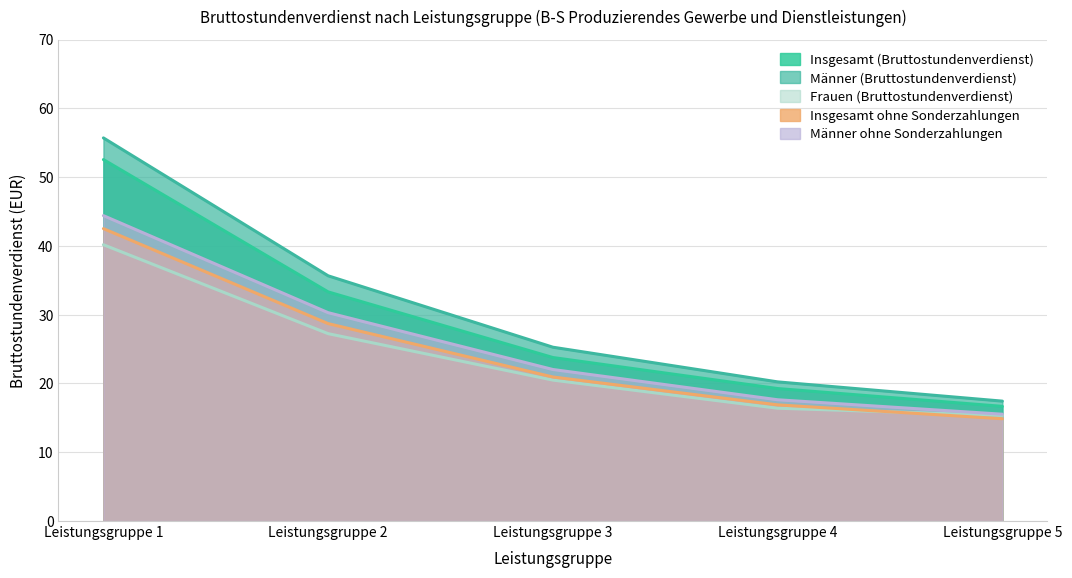

How many data points does each series have?

5